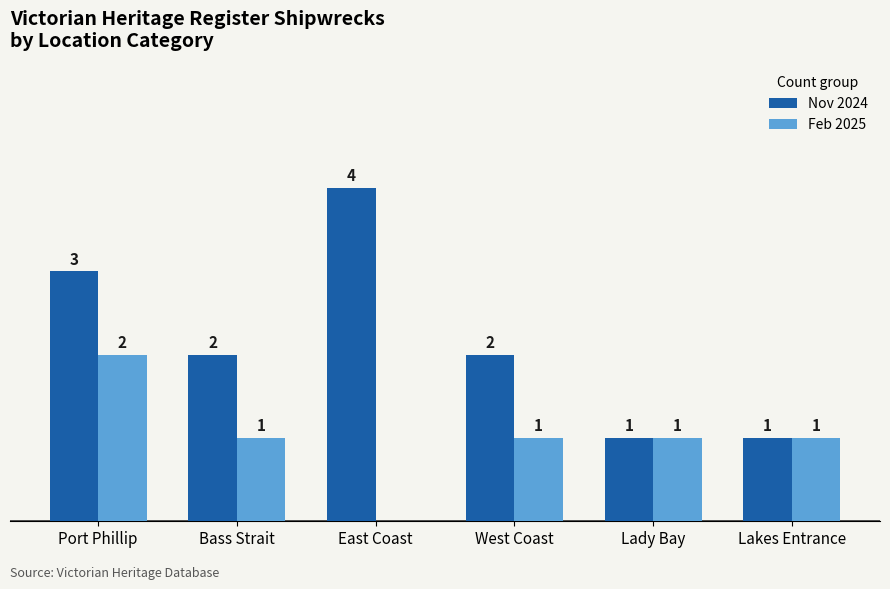

Between West Coast and Lady Bay, which series saw the biggest shift?

Nov 2024